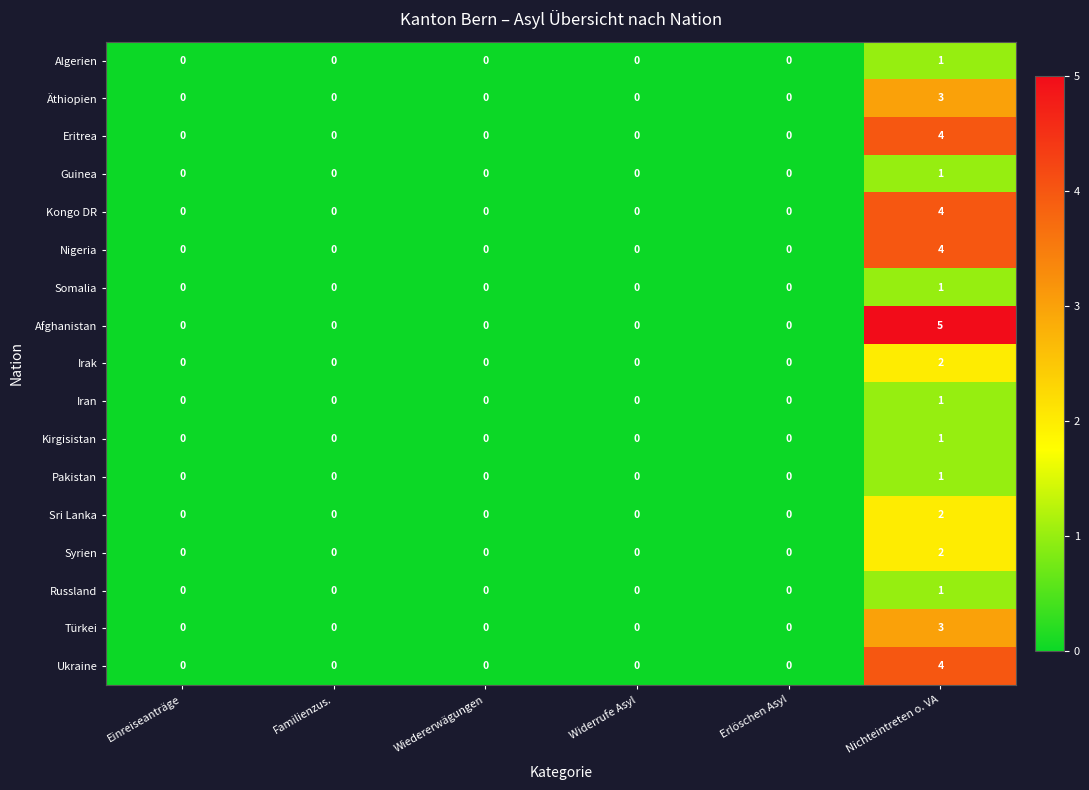

Which series has the largest range (max minus min)?

Afghanistan